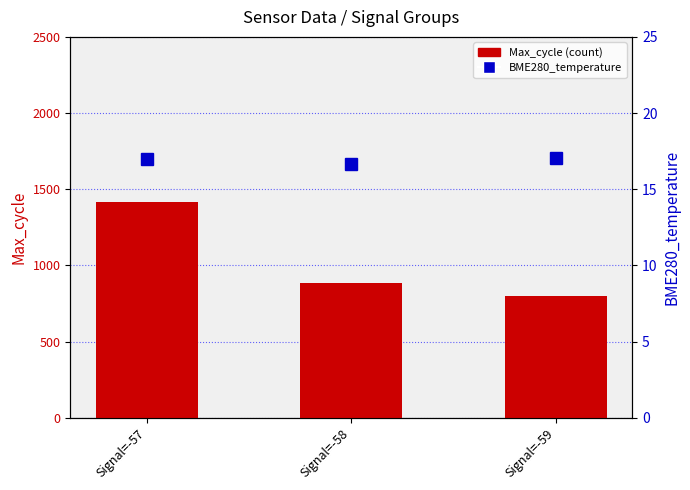

What is the difference between the maximum and minimum values in the Max_cycle (count) series?

617.0